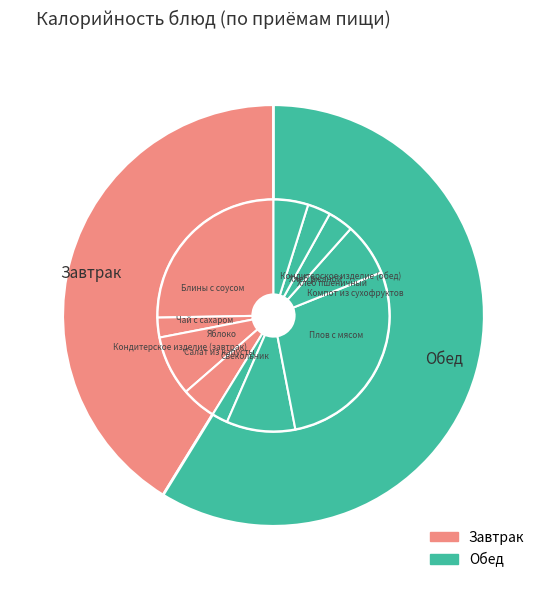

Count the number of slices in the pie.

11